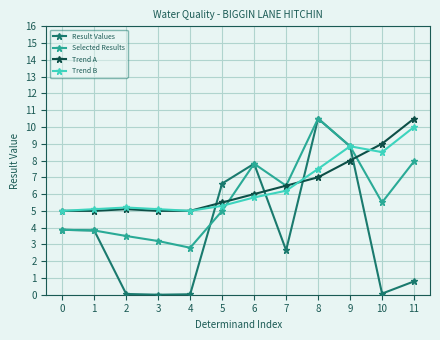

What value does the Trend B series have at 8?

7.5